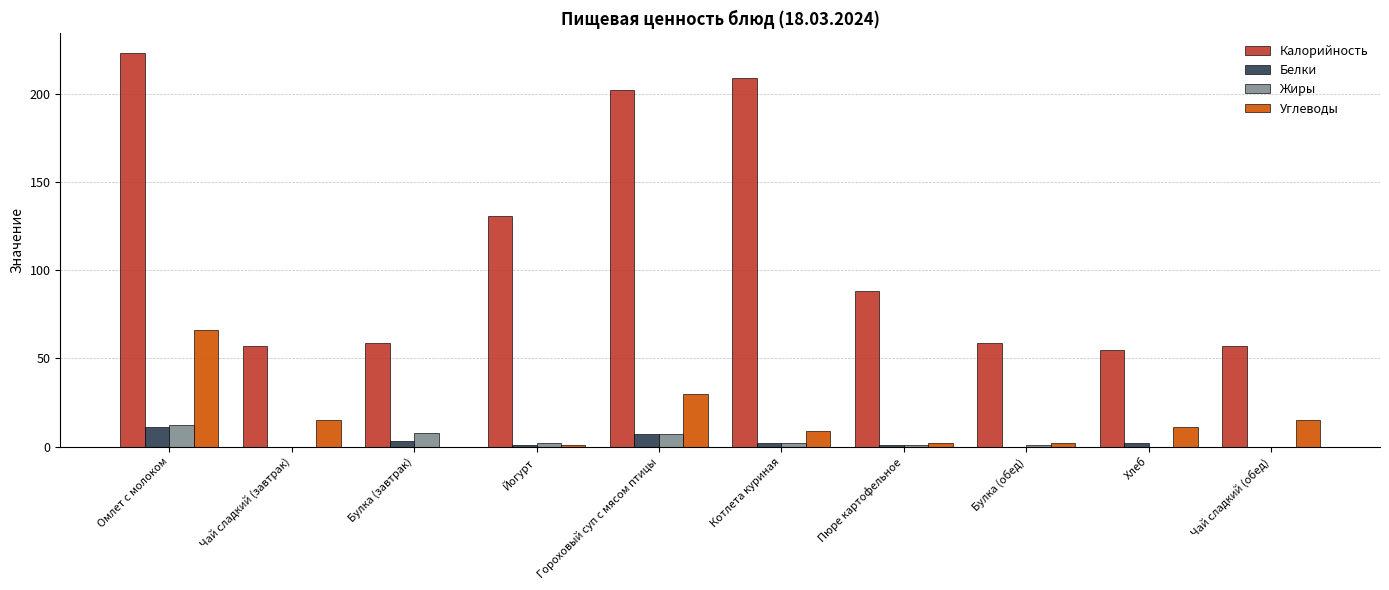

At which category is the sum across all series the highest?

Омлет с молоком